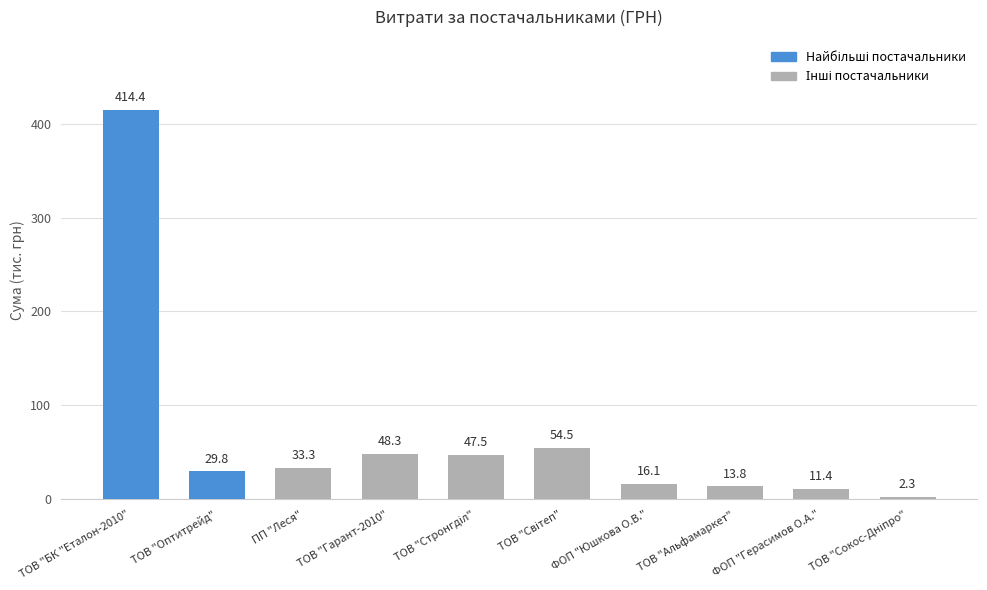

What is the difference between the maximum and minimum values?

412.1